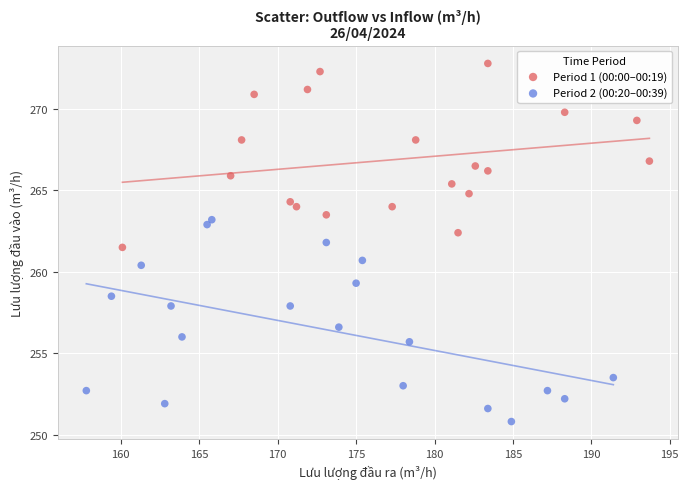

Which series reaches the maximum Y coordinate?

Period 1 (00:00–00:19)